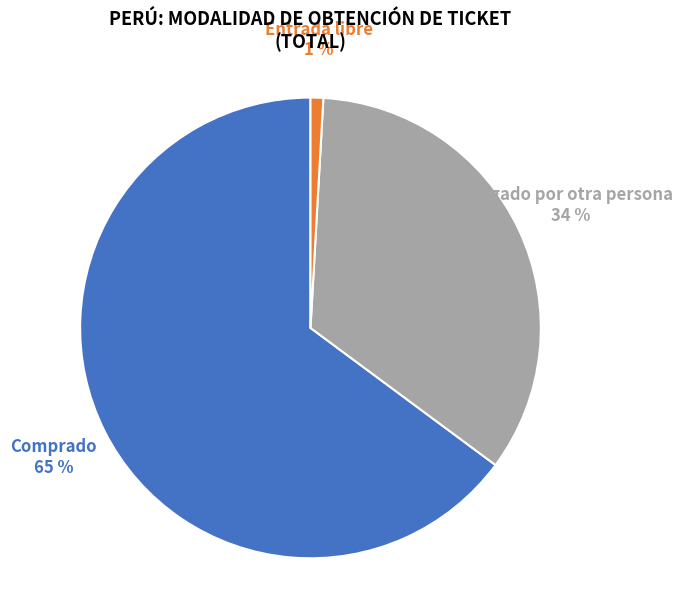

Is there any slice that represents more than half of the pie?

Yes